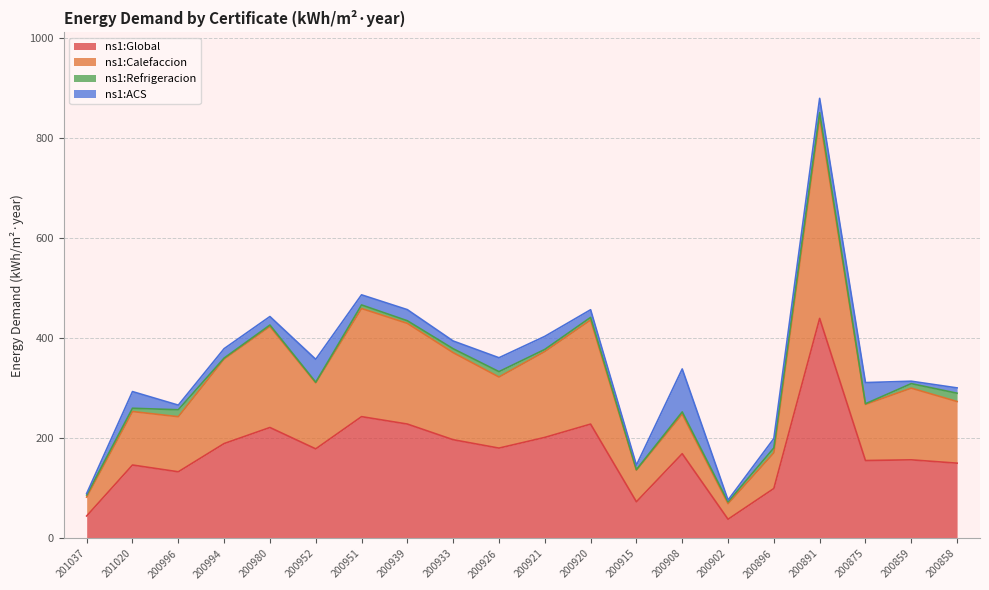

What is the lowest value of the ns1:Global series?

38.3